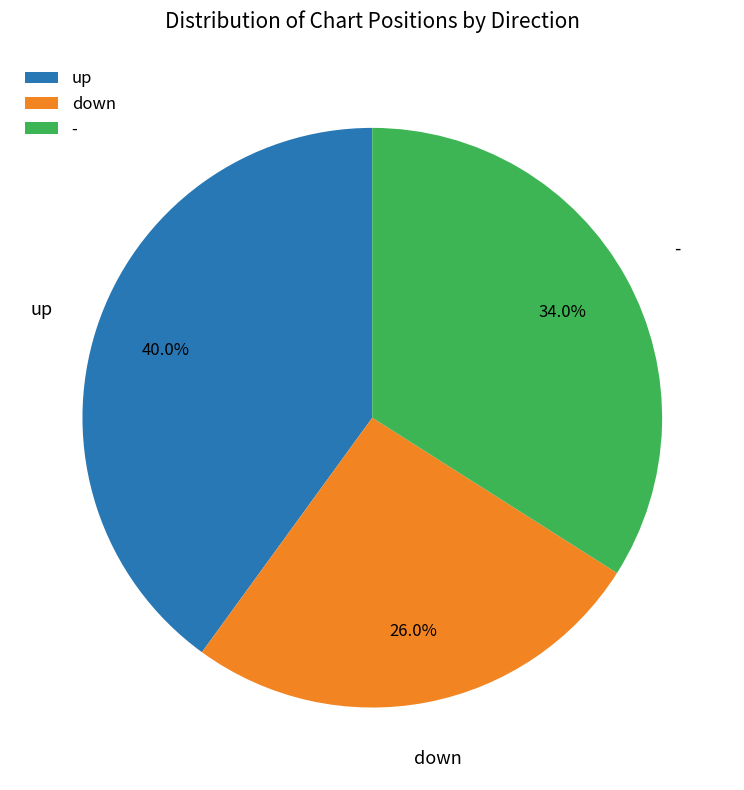

Count the number of slices in the pie.

3